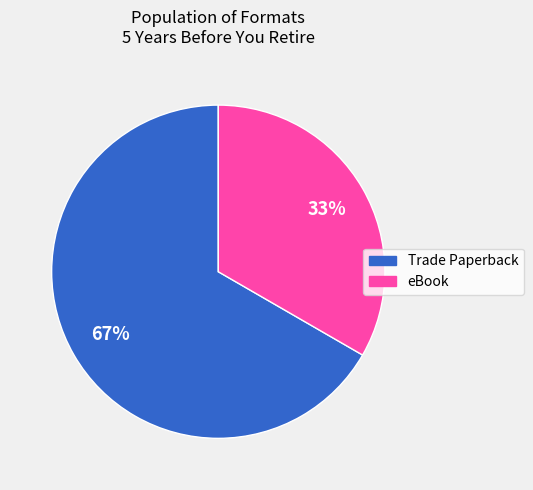

What is the largest slice in the pie chart?

Trade Paperback